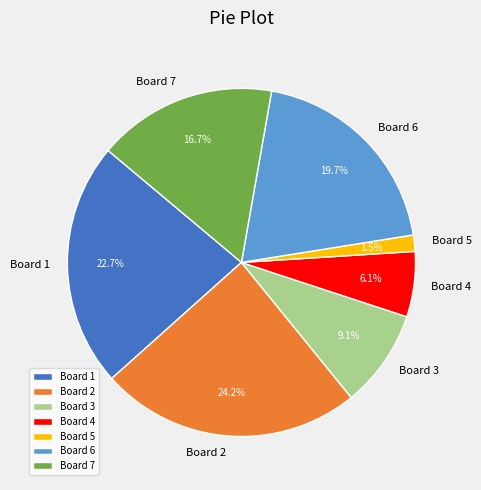

To the nearest percent, what is the combined percentage of Board 5 and Board 7?

18%